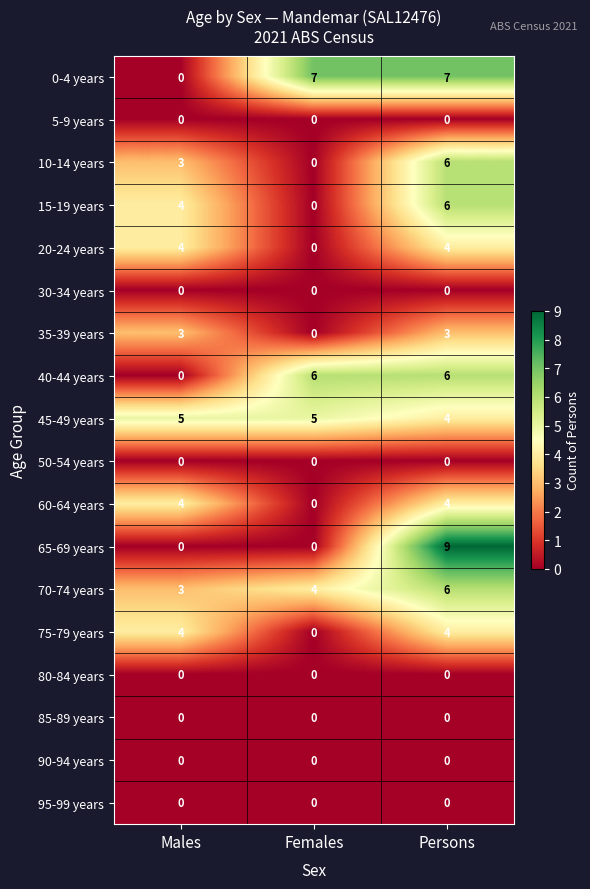

At how many categories does at least one series exceed 4?

3